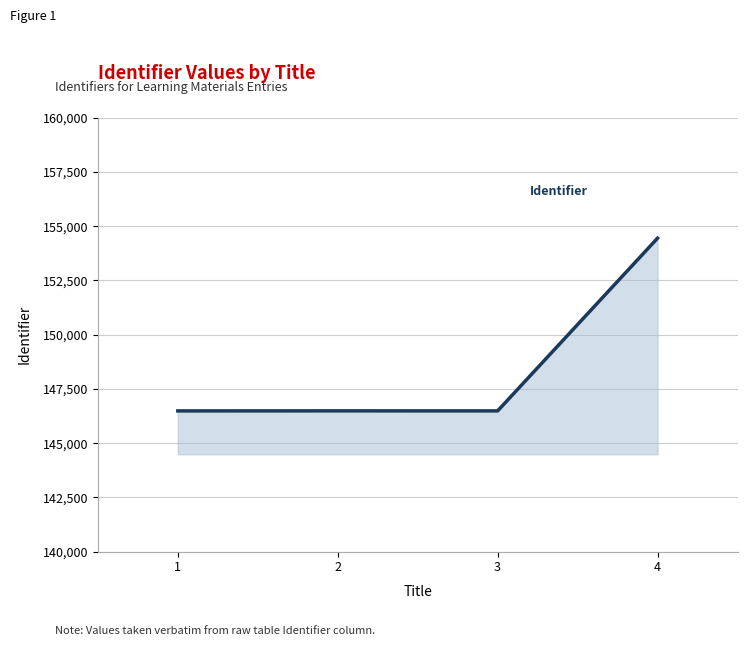

How many series are shown in this chart?

1